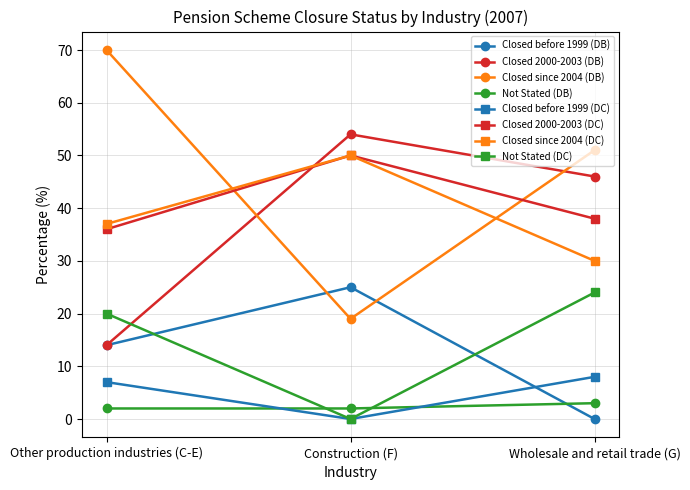

Count the number of categories in the chart.

3